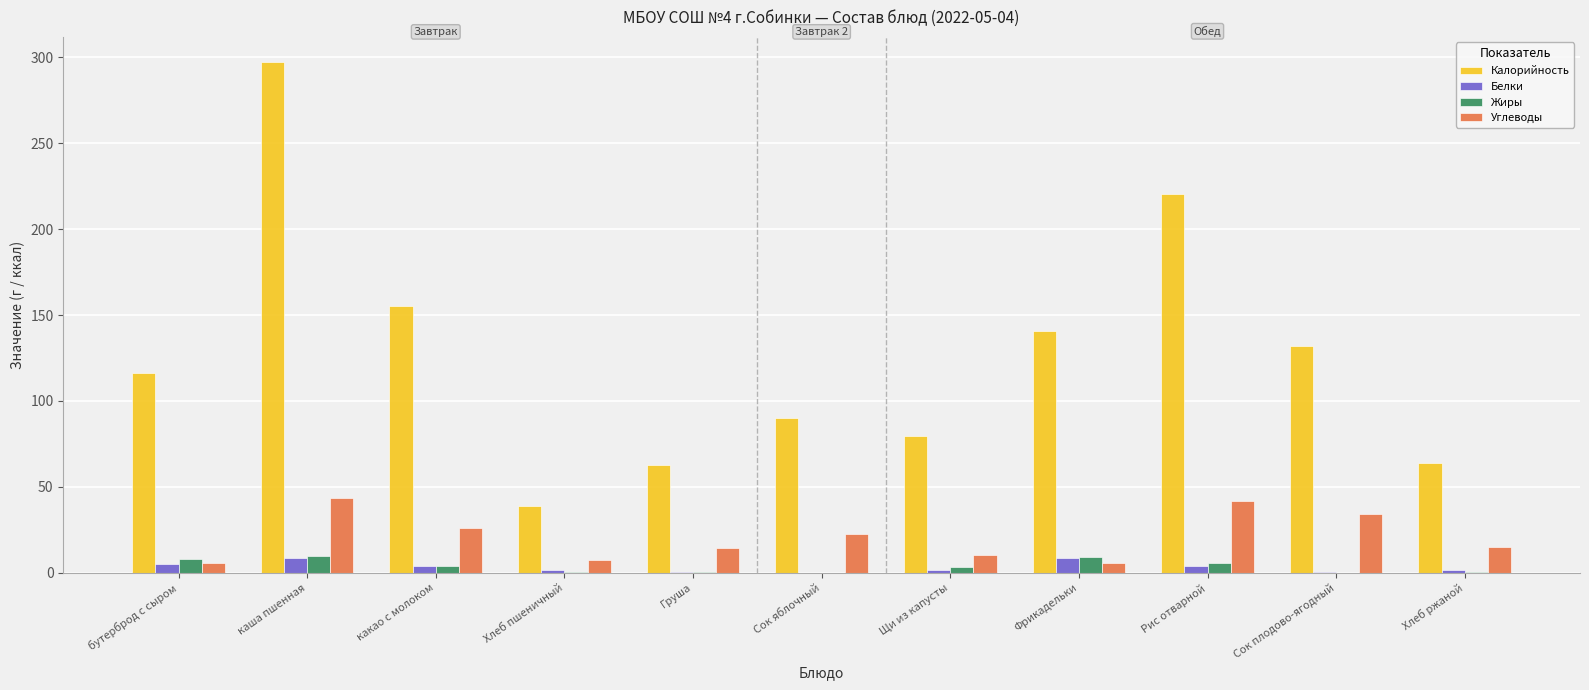

What is the sum of all Белки values?

36.6